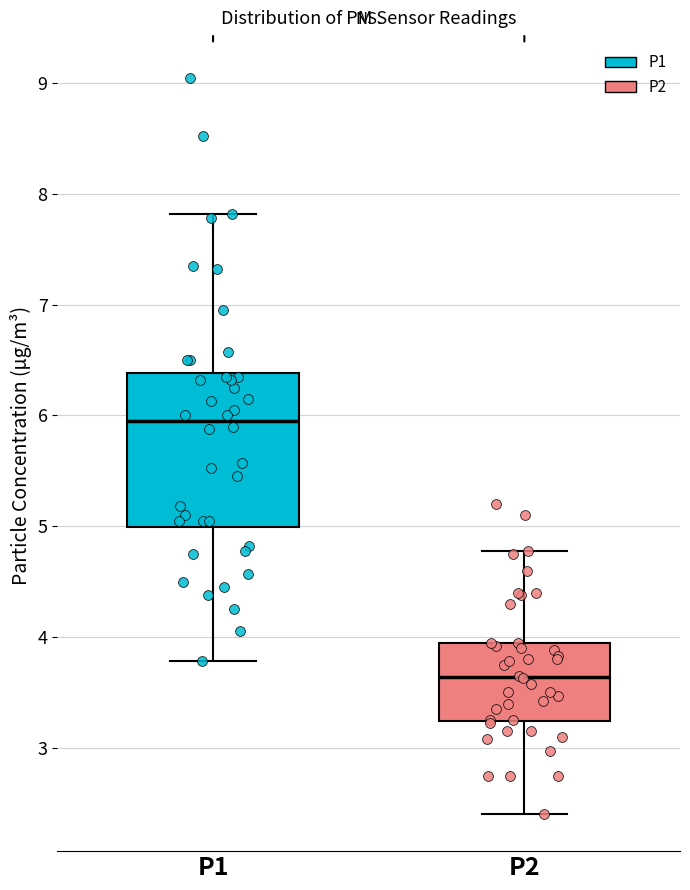

Comparing the boxes themselves (not the whiskers), which one is the tallest?

P1